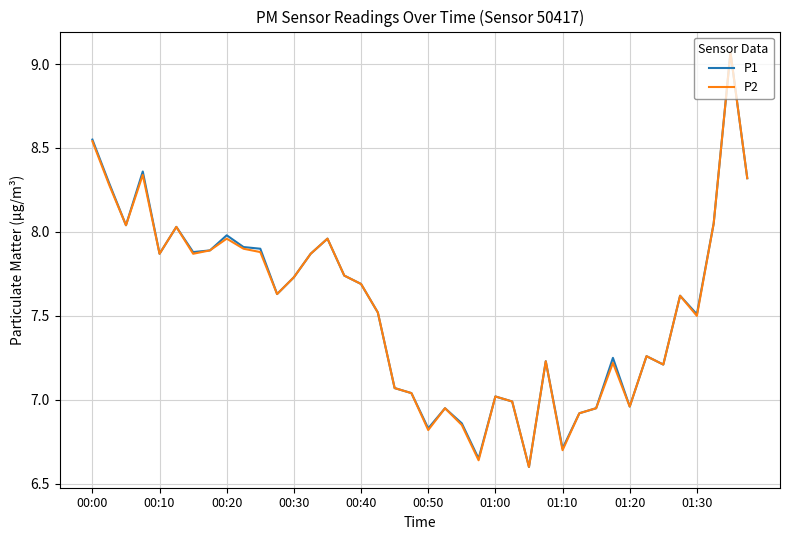

How many lines are shown in the chart?

2